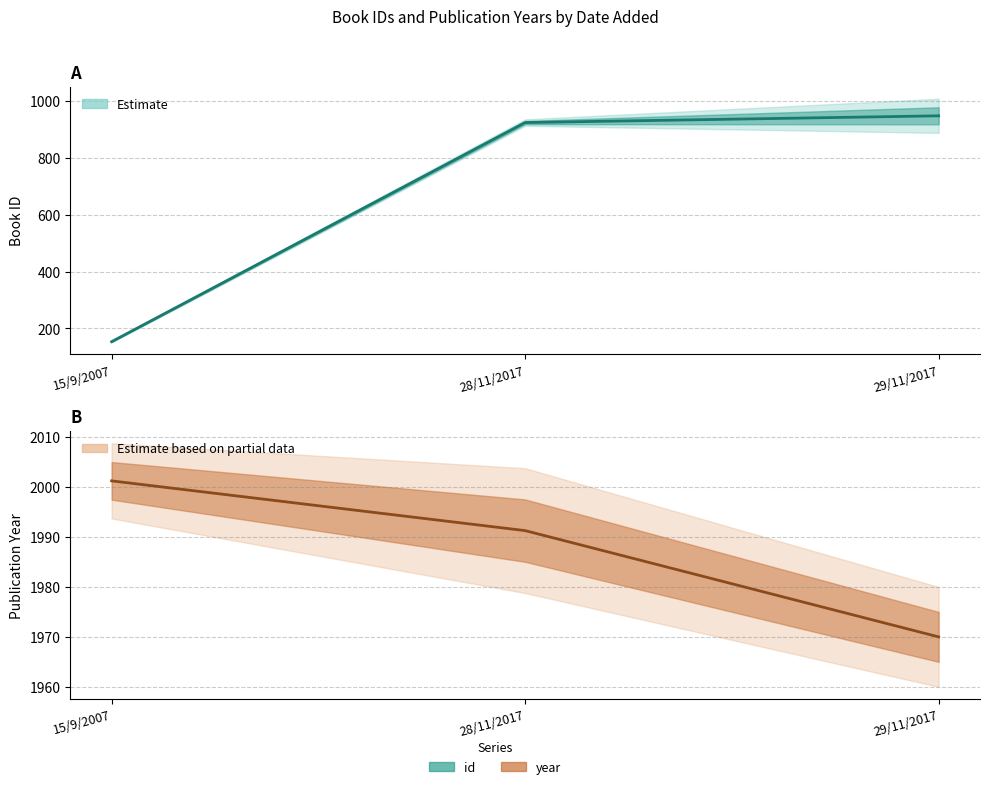

At which category is the sum across all series the highest?

29/11/2017